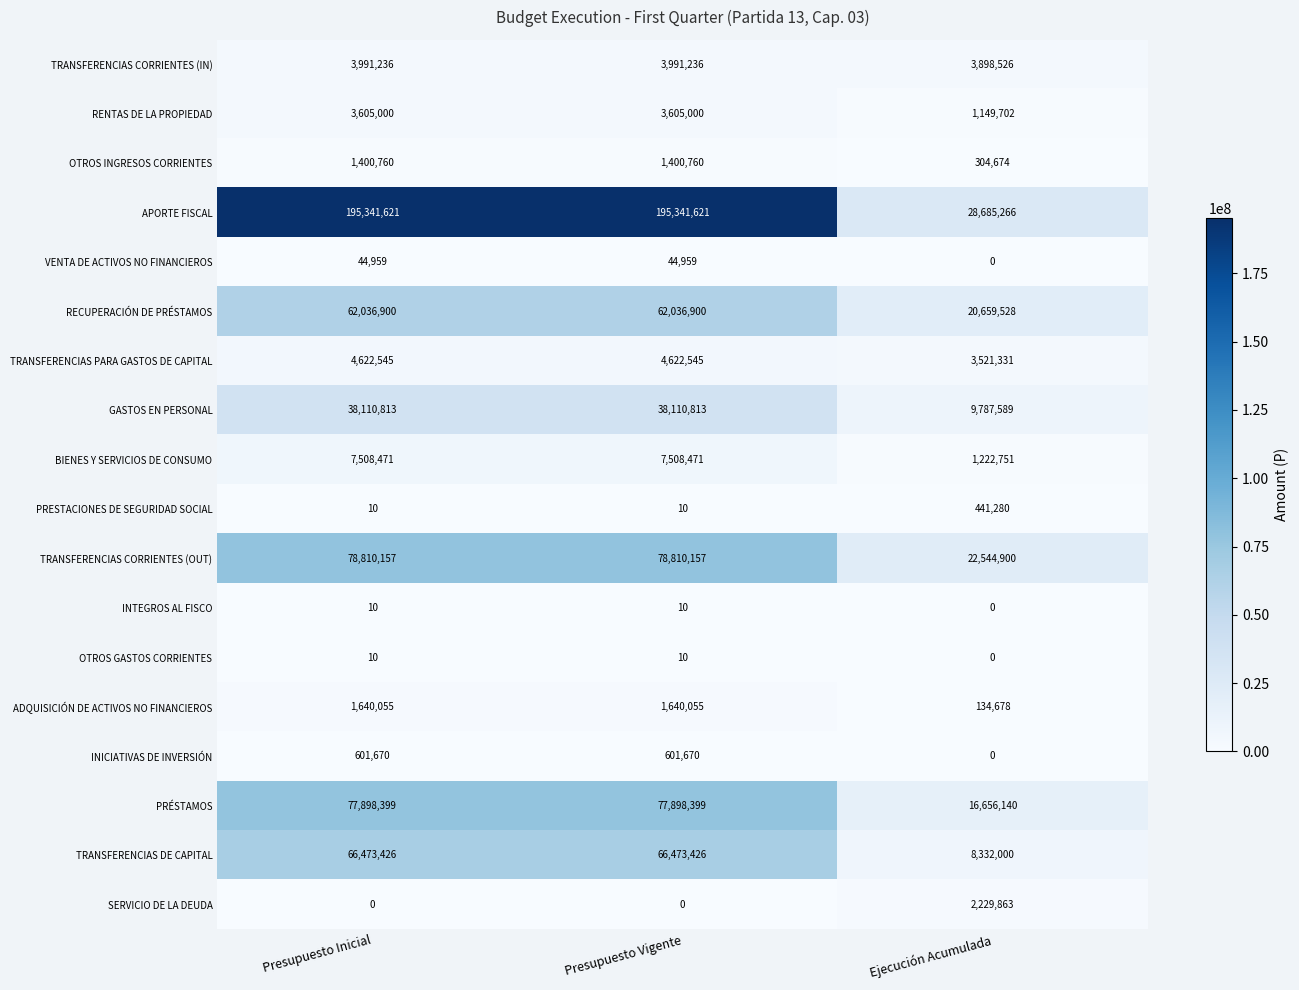

What is the spread (max minus min) of values at Ejecución Acumulada?

28685266